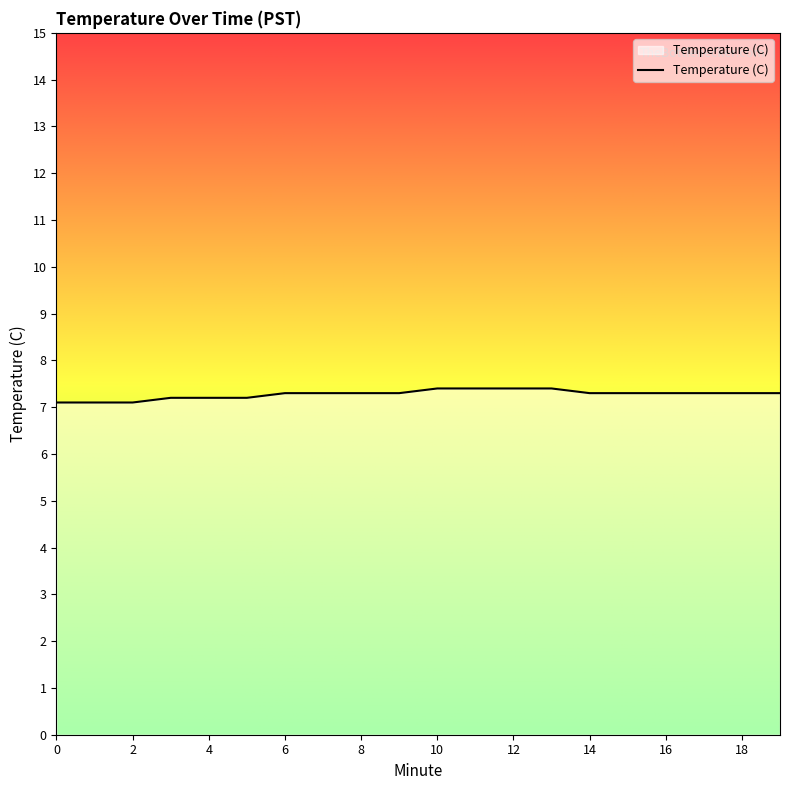

What is the difference between the maximum and minimum values?

0.3